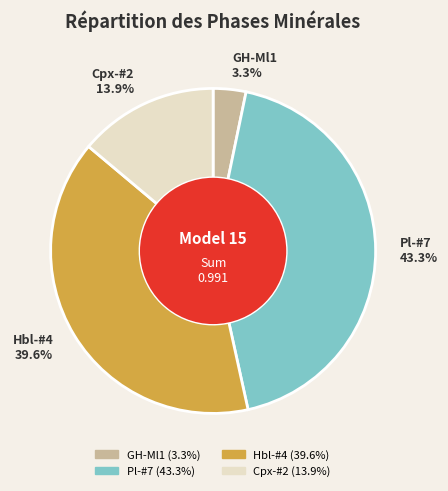

What portion of the pie excludes Pl-#7?

56.7%